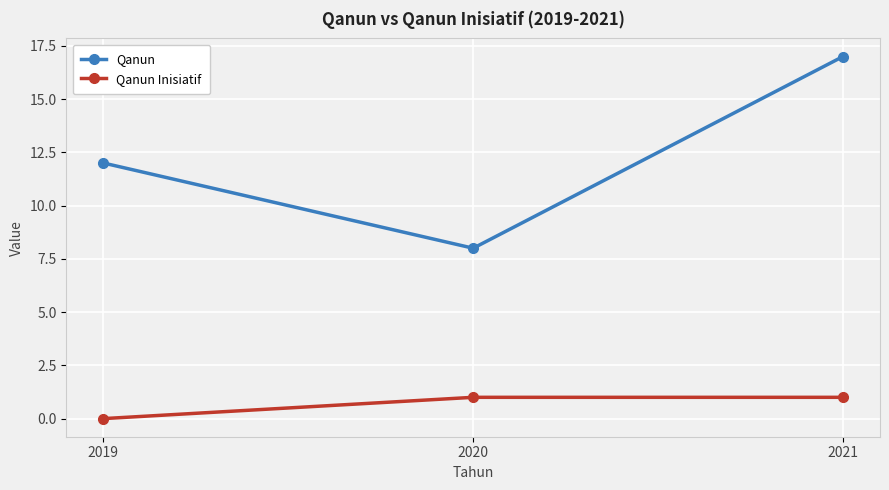

The value of Qanun at 2019 is 16. True or false?

False